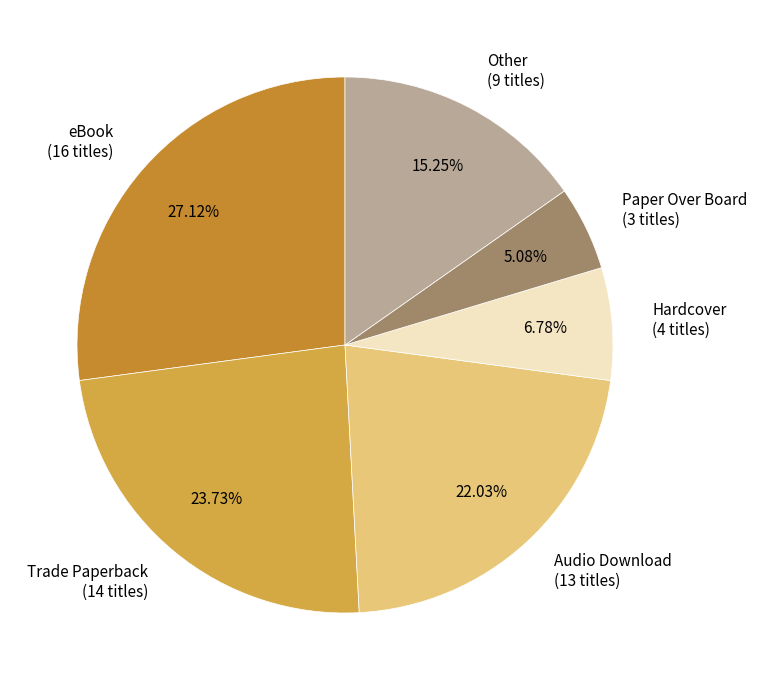

Is it true that Paper Over Board is 1% of the pie?

False